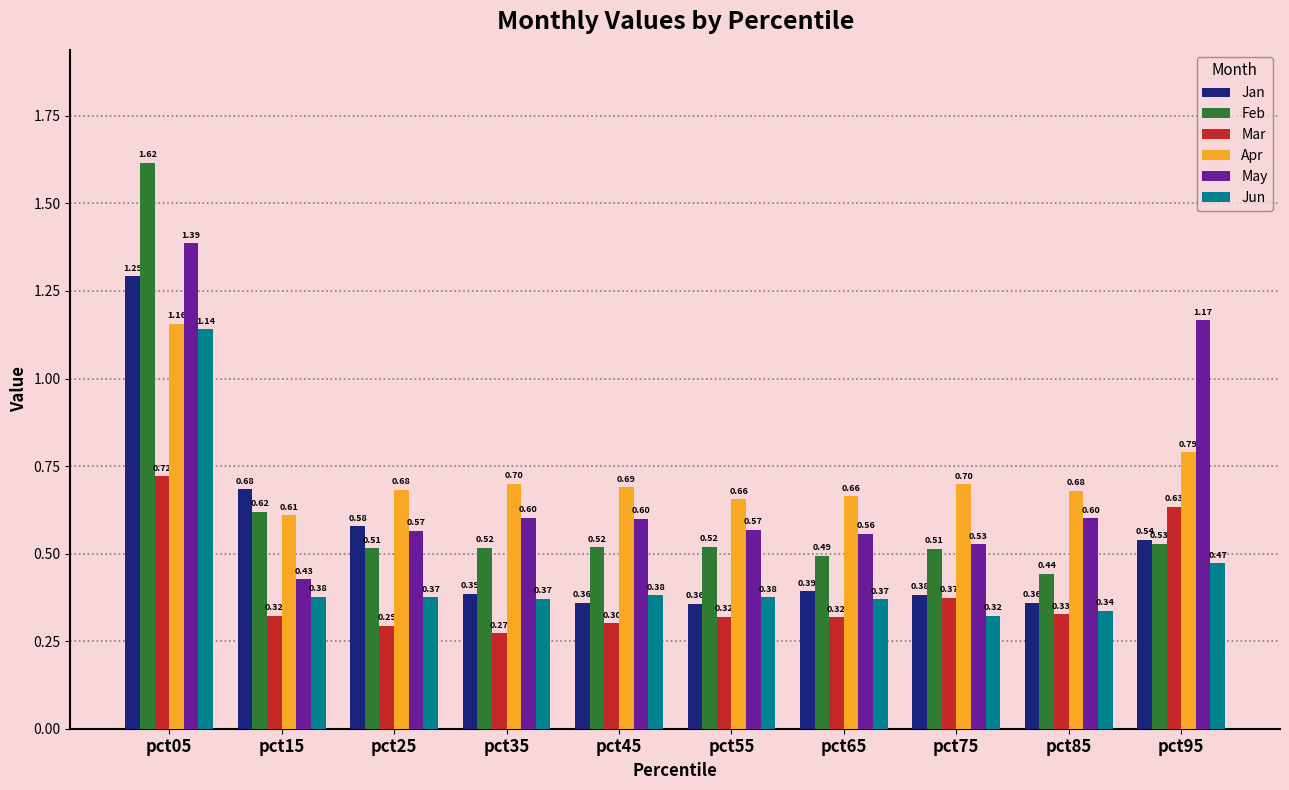

Which series has the largest range (max minus min)?

Feb